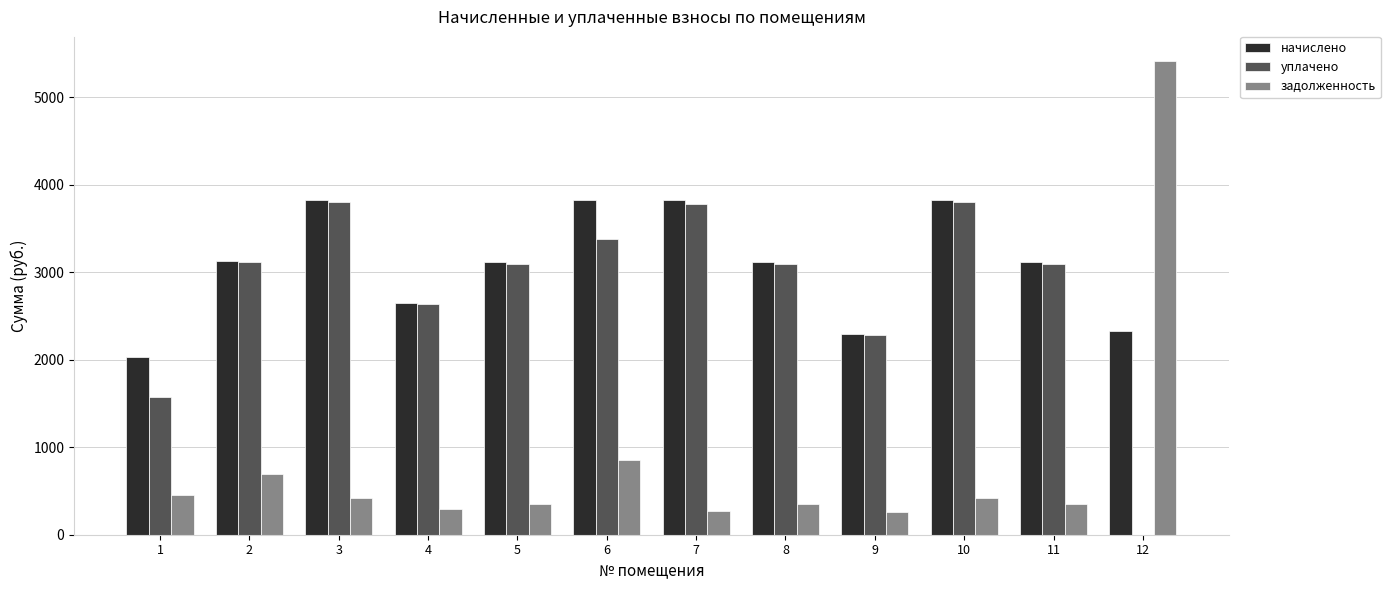

What is the maximum value for начислено?

3823.2